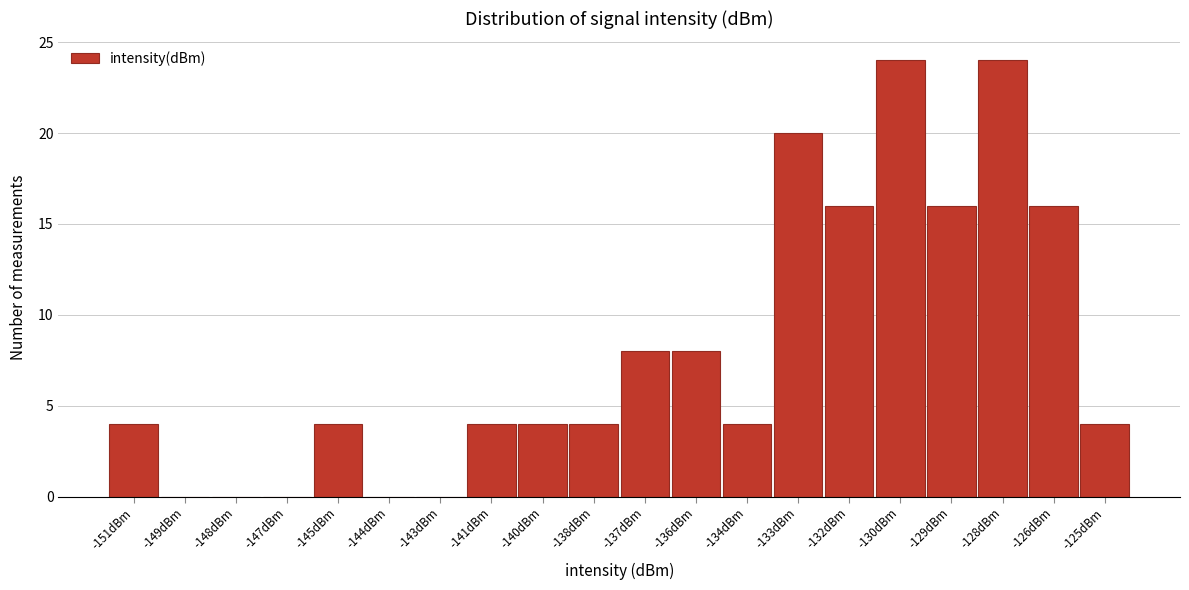

Reading left to right, list all the values displayed in this chart.

-151dBm=4	-149dBm=0	-148dBm=0	-147dBm=0	-145dBm=4	-144dBm=0	-143dBm=0	-141dBm=4	-140dBm=4	-138dBm=4	-137dBm=8	-136dBm=8	-134dBm=4	-133dBm=20	-132dBm=16	-130dBm=24	-129dBm=16	-128dBm=24	-126dBm=16	-125dBm=4